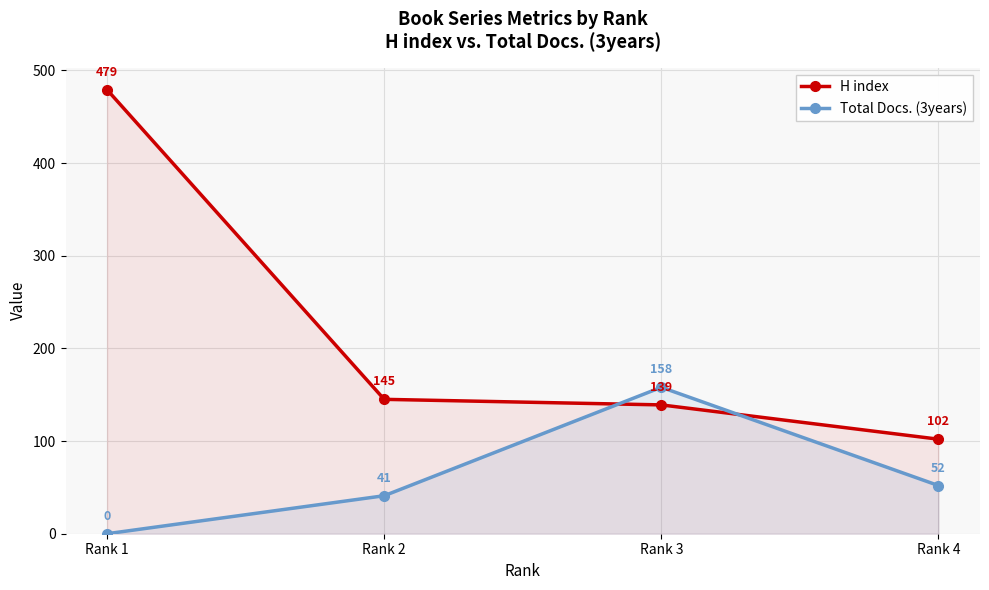

List the labels in order of H index value, largest first.

Rank 1, Rank 2, Rank 3, Rank 4